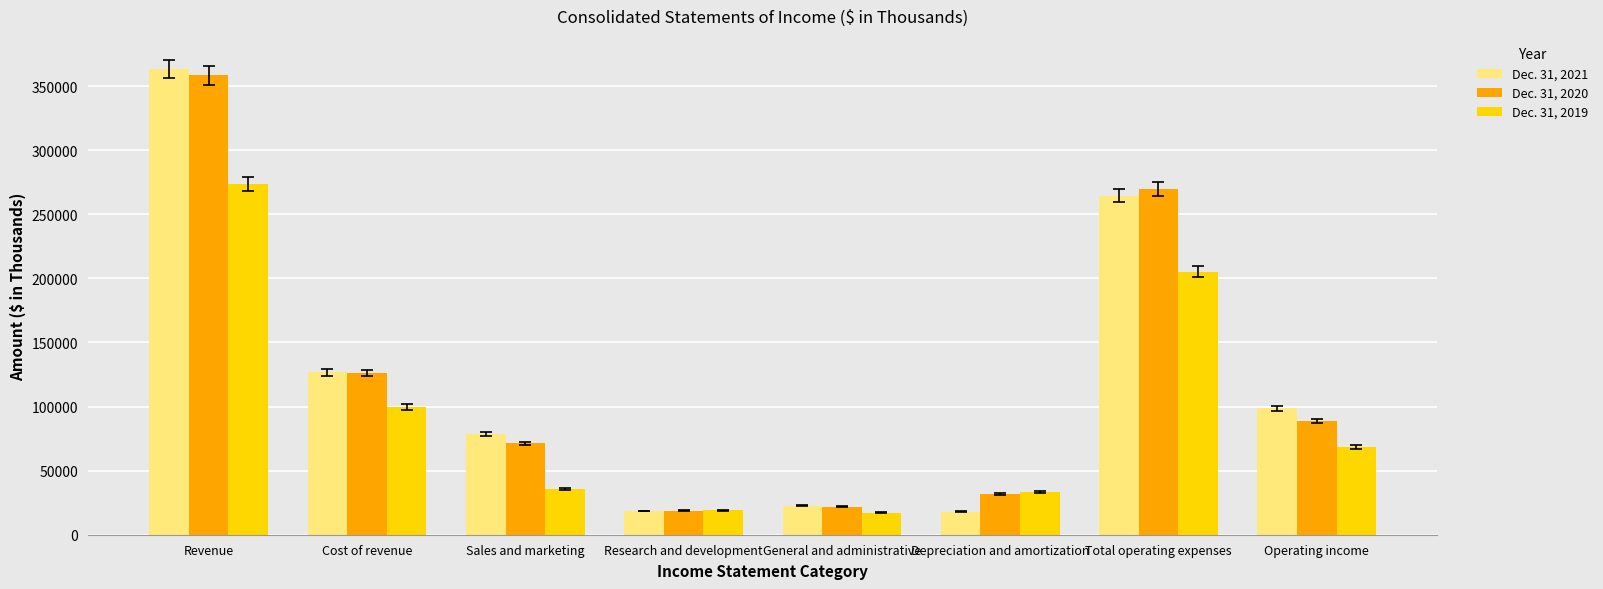

Rank the series at General and administrative from highest to lowest value.

Dec. 31, 2021, Dec. 31, 2020, Dec. 31, 2019